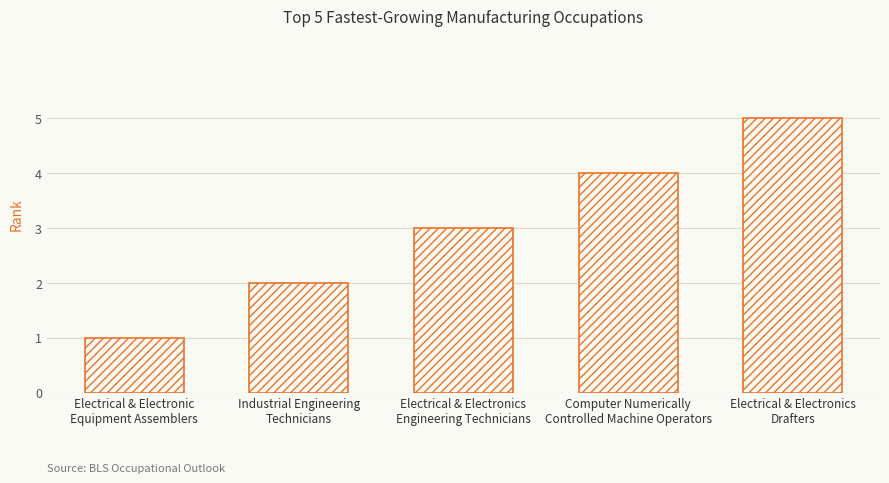

What is the difference between the second highest and second lowest values?

2